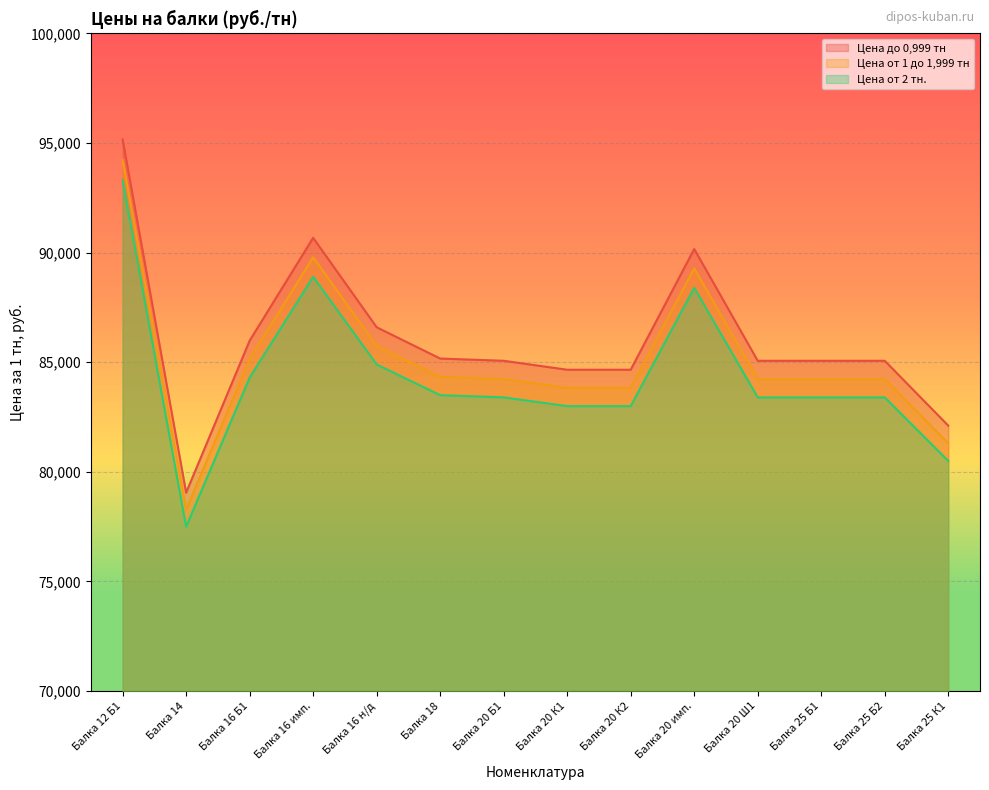

What is the sum of the Цена до 0,999 тн values at Балка 25 К1 and Балка 20 К2?

166770